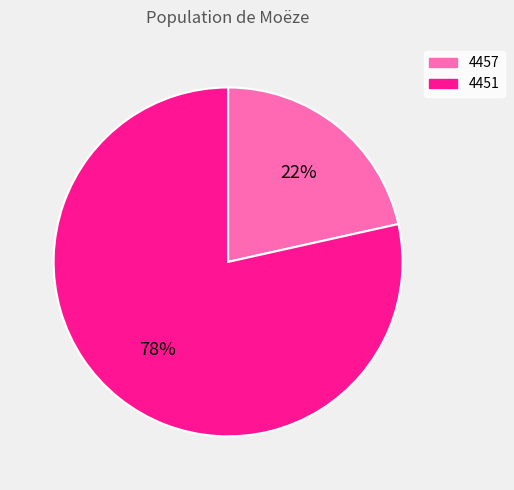

To the nearest percent, what is the combined percentage of 4451 and 4457?

100%